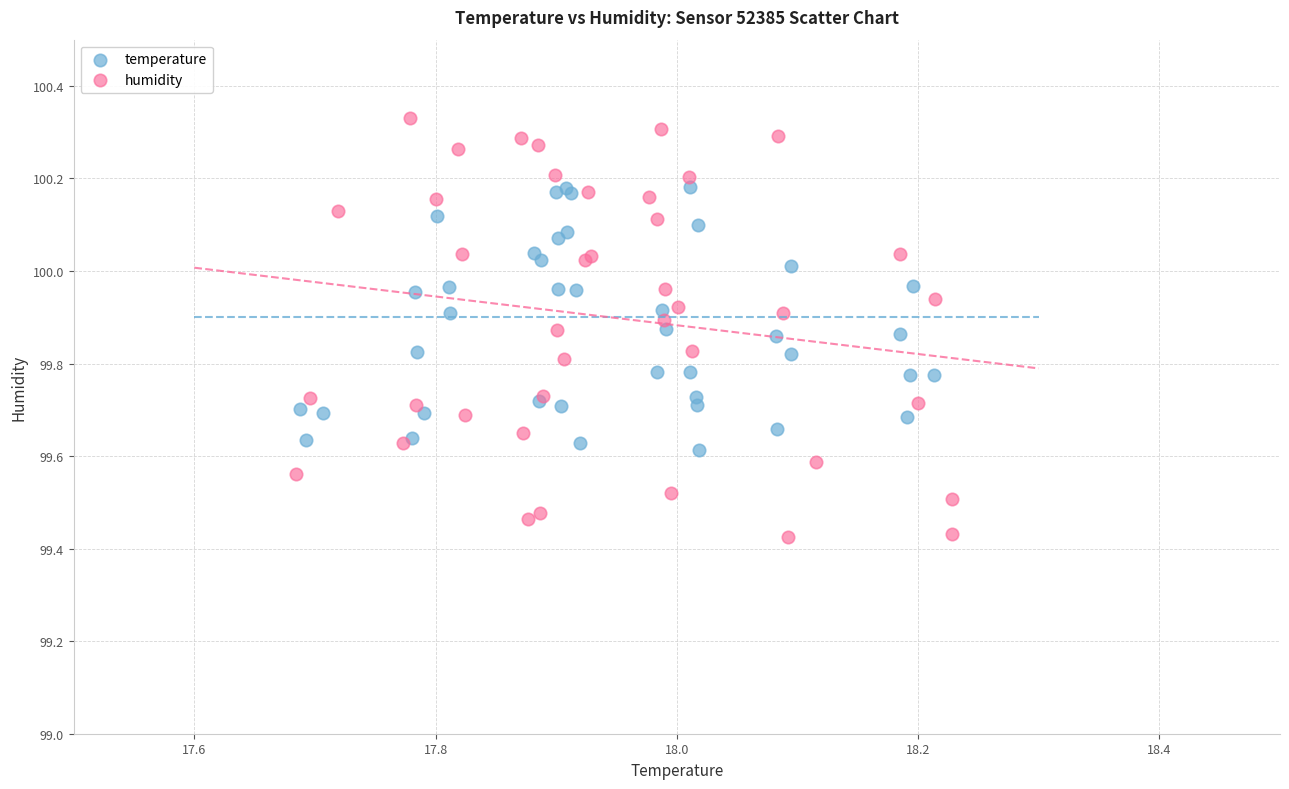

Which series contains the lowest Y value?

humidity